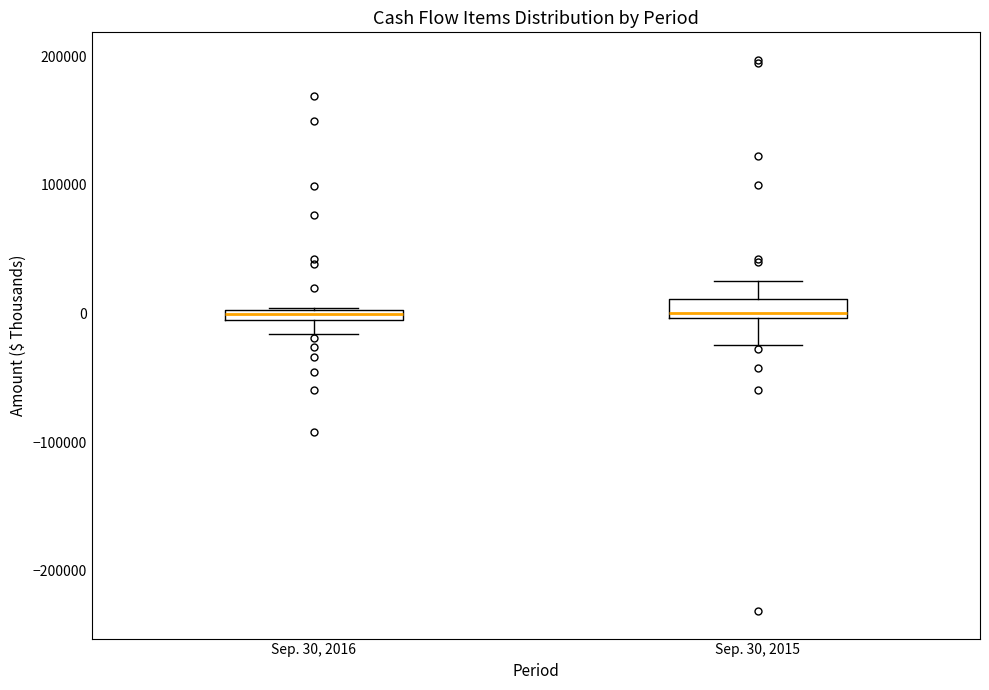

Where is the lower edge of the box for Sep. 30, 2016 on the y-axis? The values are not printed on the chart, so give them approximately, as read against the axis.

-10000